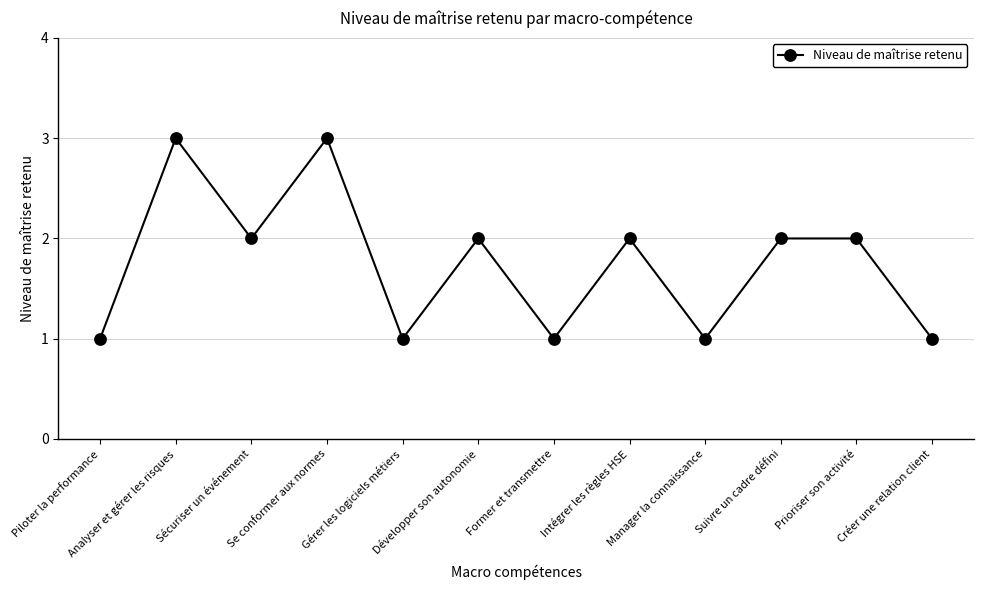

How many categories are shown in the chart?

12